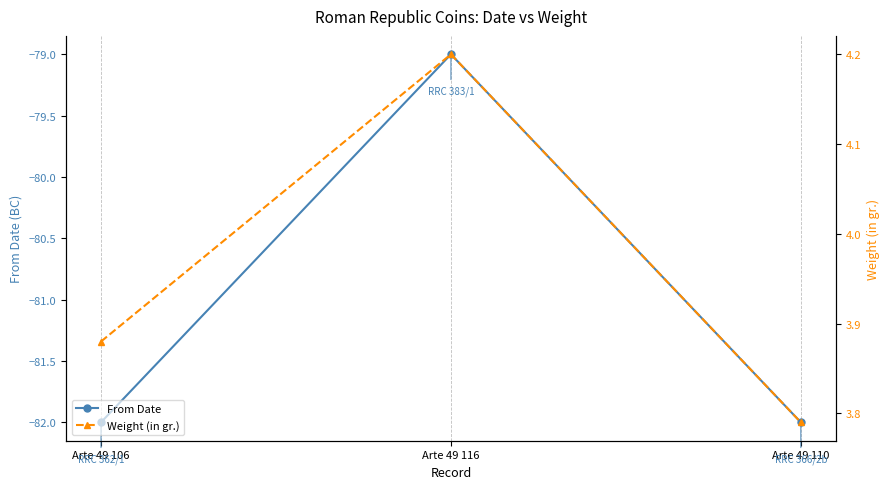

Which series has the largest range (max minus min)?

From Date